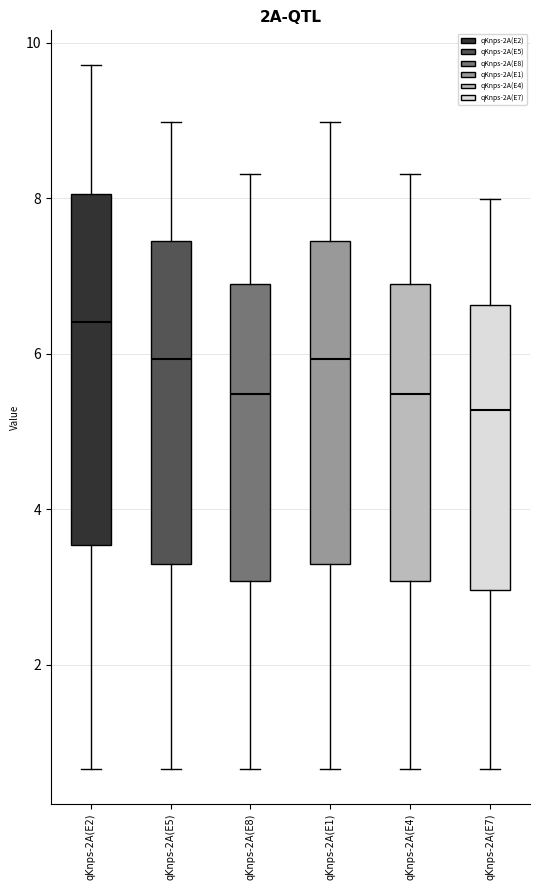

Where does the median line of the box for qKnps-2A(E5) sit on the y-axis? The values are not printed on the chart, so give them approximately, as read against the axis.

6.0